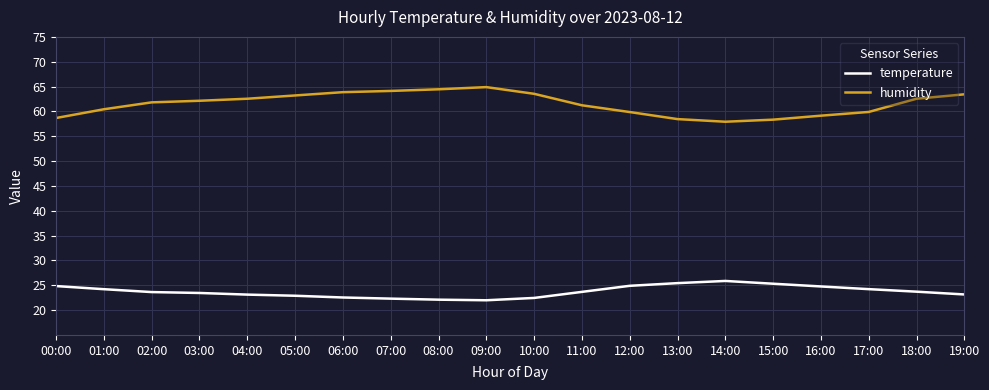

Is the value of temperature at 17:00 greater than the value of humidity at 00:00?

No